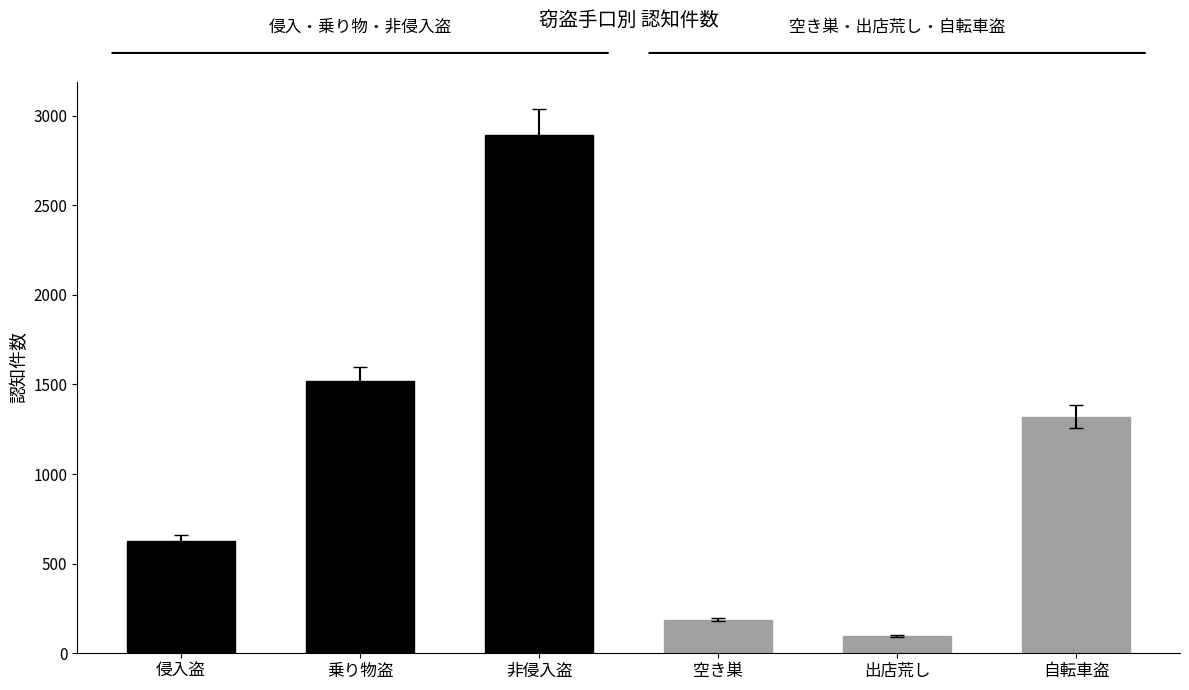

At which category is the sum across all series the highest?

非侵入盗